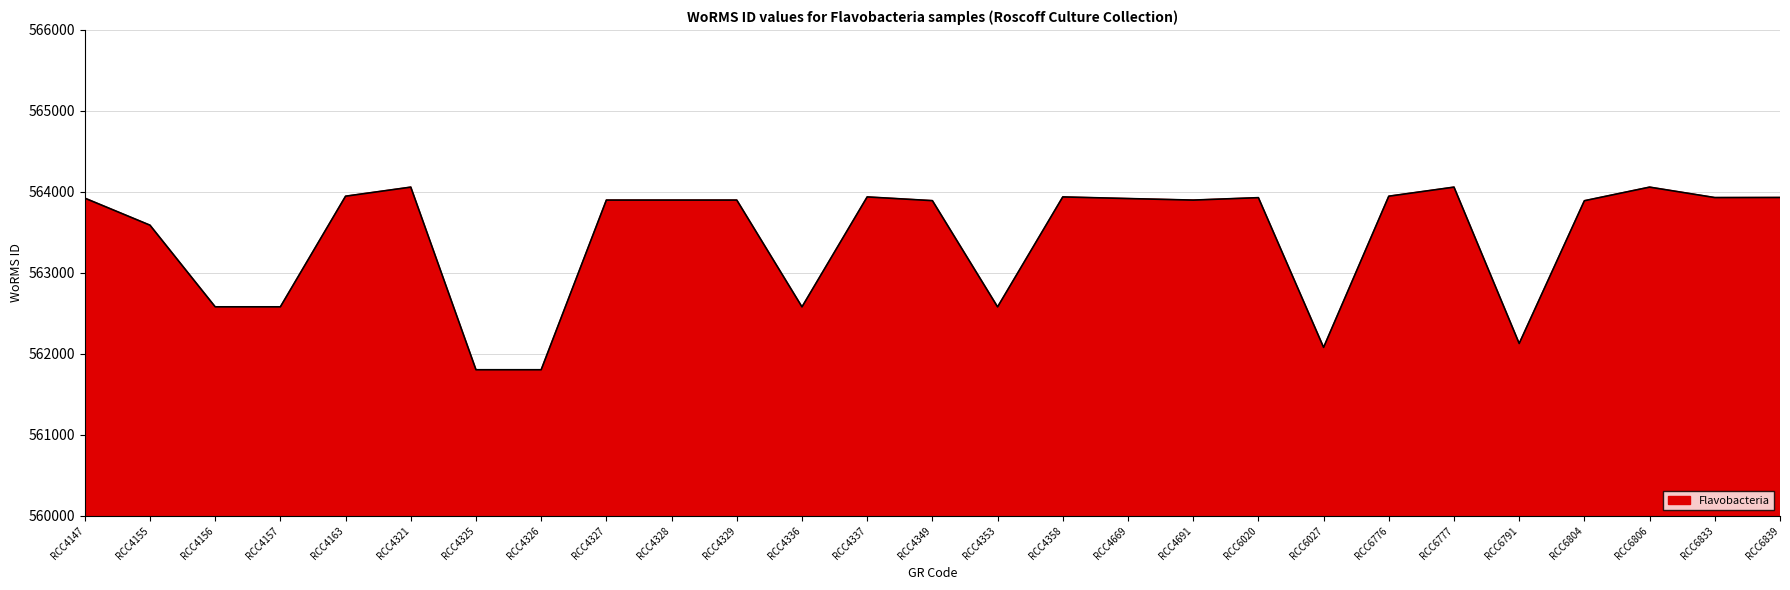

Approximately how many times larger is the value at RCC6776 compared to RCC4157?

1.0